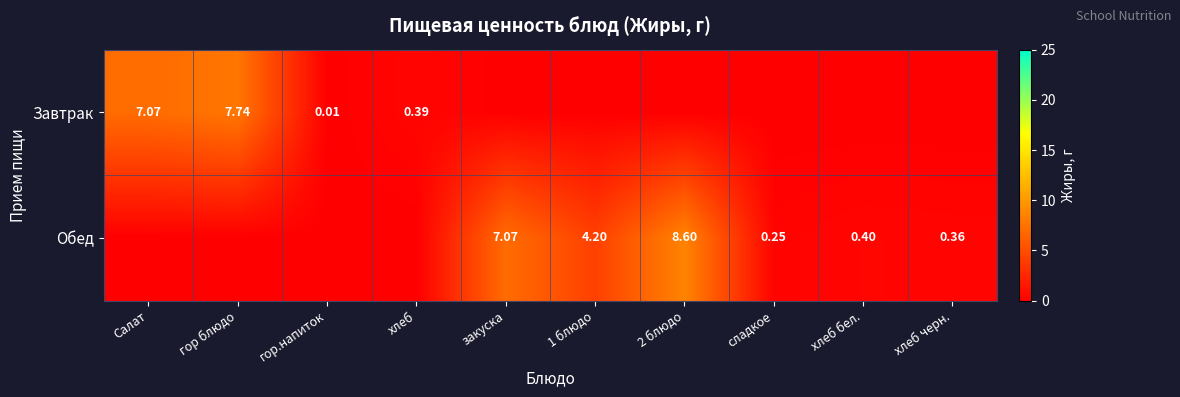

Is the value of Завтрак at гор.напиток greater than the value of Обед at 2 блюдо?

No